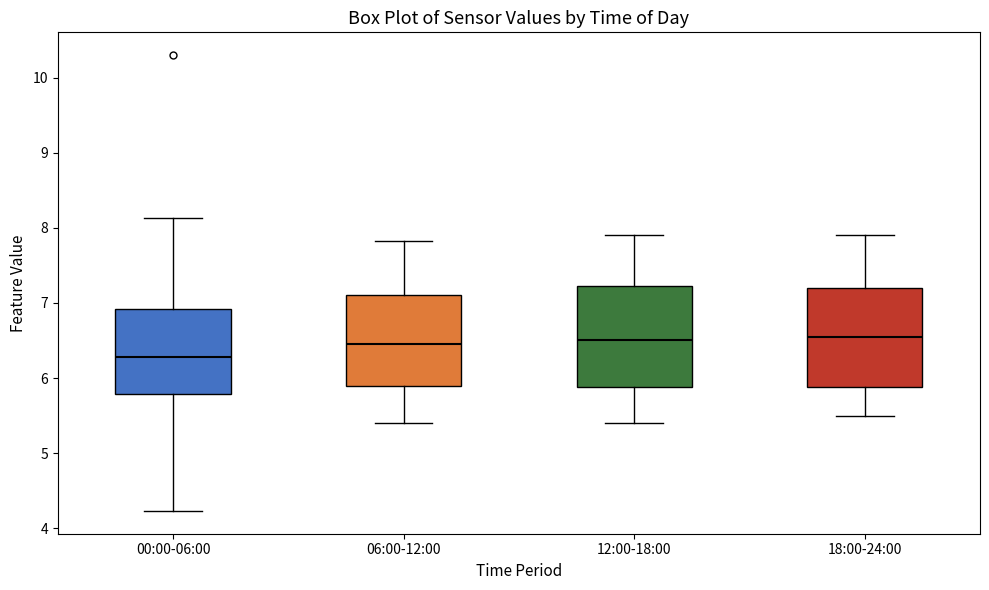

Reading left to right, read every box against the y-axis: the position of its median line, the range the box covers, and the ends of its whiskers. The values are not printed on the chart, so give them approximately, as read against the axis.

00:00-06:00: median 6.3, box 5.8 to 6.9, whiskers 4.2 to 8.1
06:00-12:00: median 6.5, box 5.9 to 7.1, whiskers 5.4 to 7.8
12:00-18:00: median 6.5, box 5.9 to 7.2, whiskers 5.4 to 7.9
18:00-24:00: median 6.6, box 5.9 to 7.2, whiskers 5.5 to 7.9